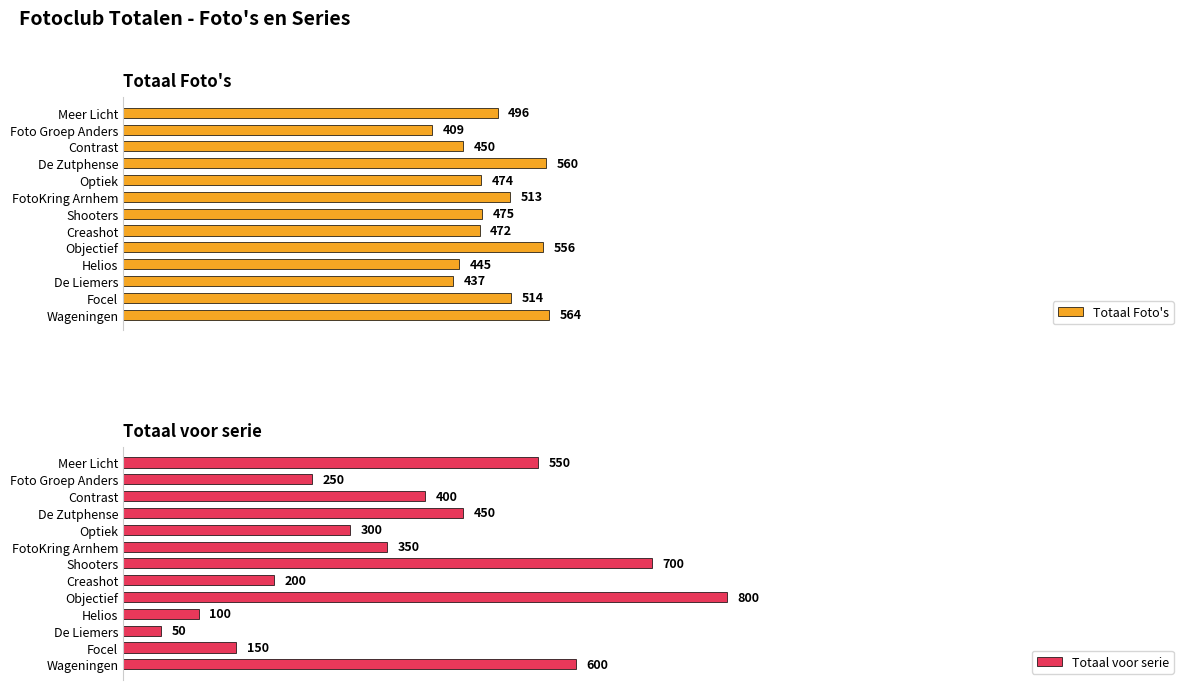

Rank the series by their maximum value, from highest to lowest.

Totaal voor serie, Totaal Foto's